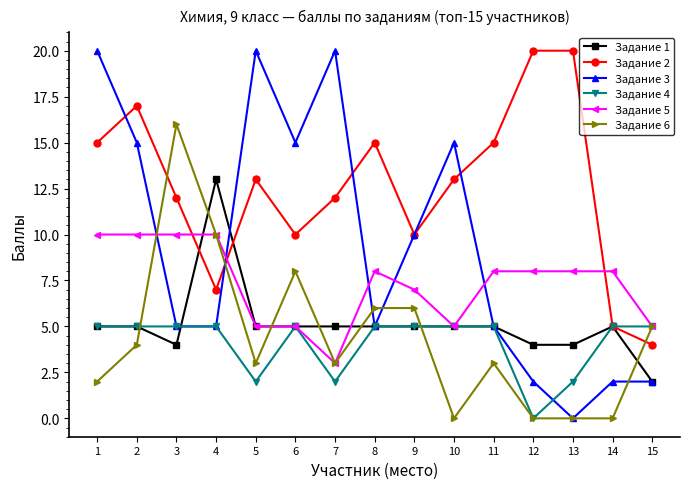

True or false: Задание 1 has more than 1 interior local peaks.

True